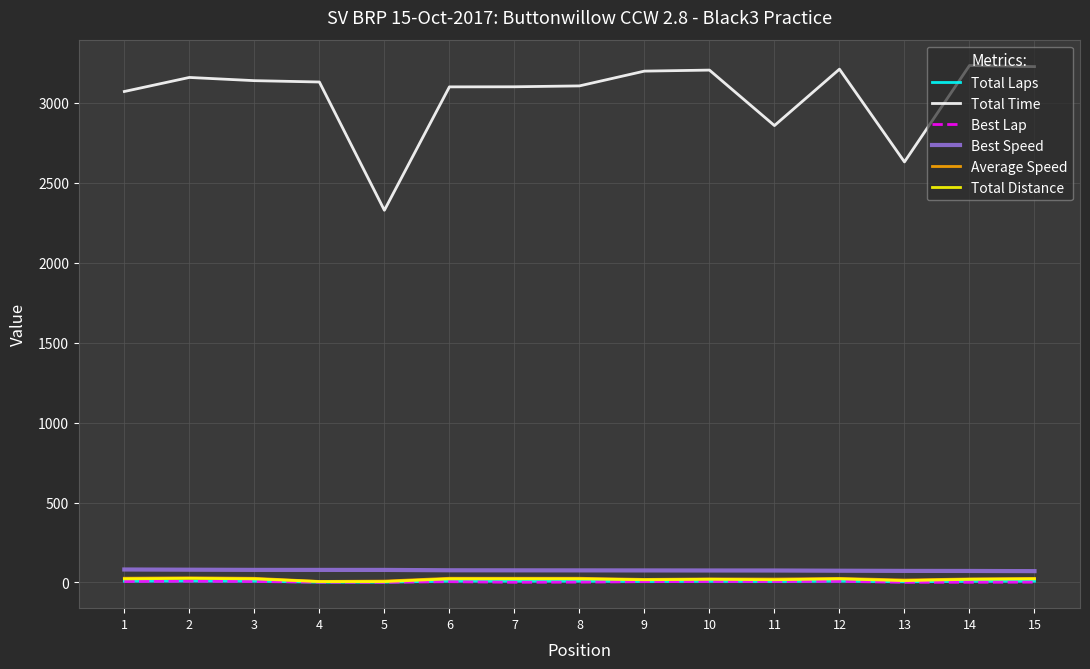

What is the difference between the second highest and second lowest values in the Total Distance series?

17.1